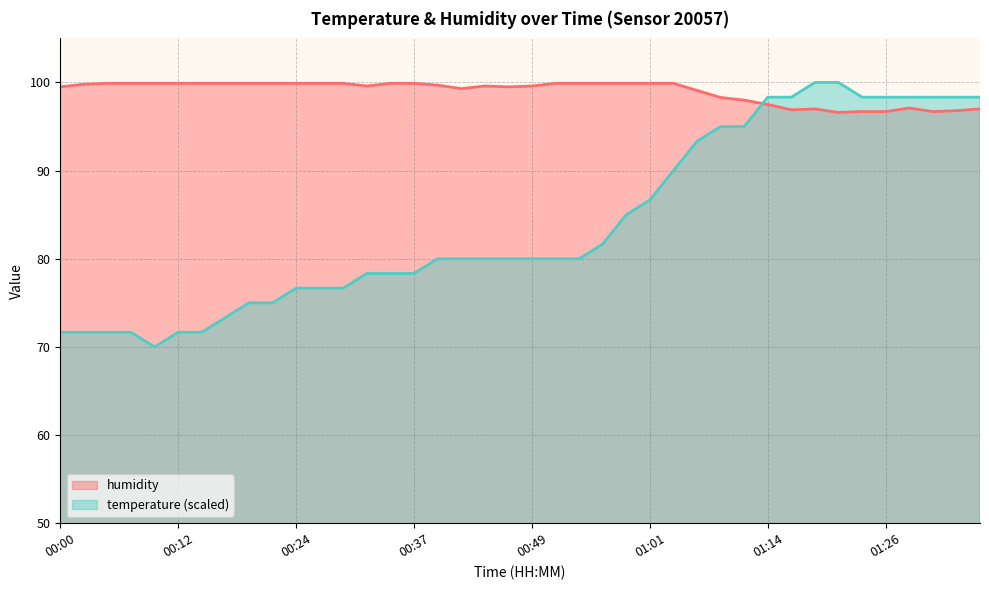

What is the average value of the temperature series?

84.0